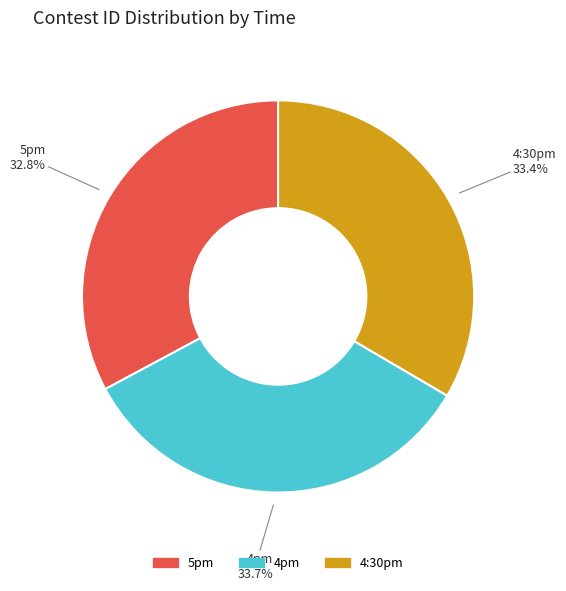

To the nearest percent, what is the combined percentage of 5pm and 4pm?

67%